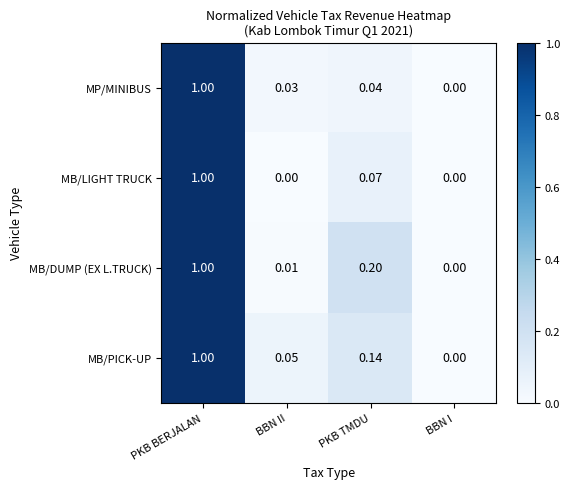

List the labels in order of MB/PICK-UP value, largest first.

PKB BERJALAN, PKB TMDU, BBN II, BBN I